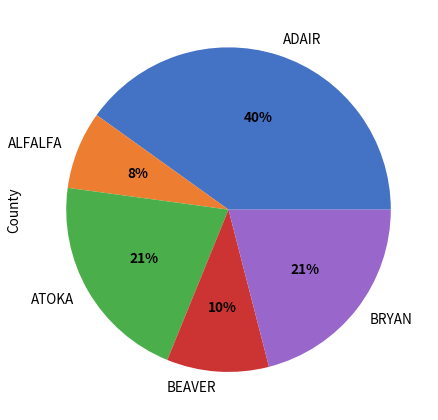

To the nearest percent, what is the difference between the largest and smallest slice percentages?

32%